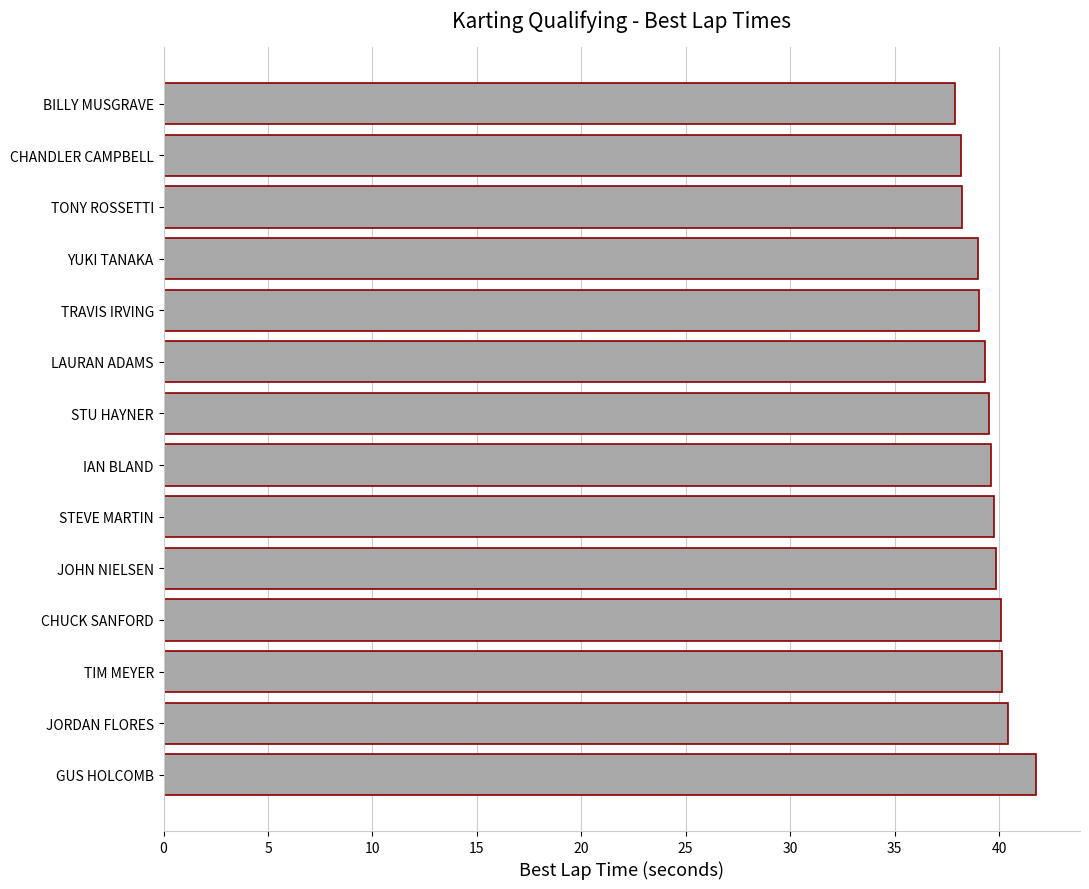

What is the difference between the second highest and second lowest values?

2.3